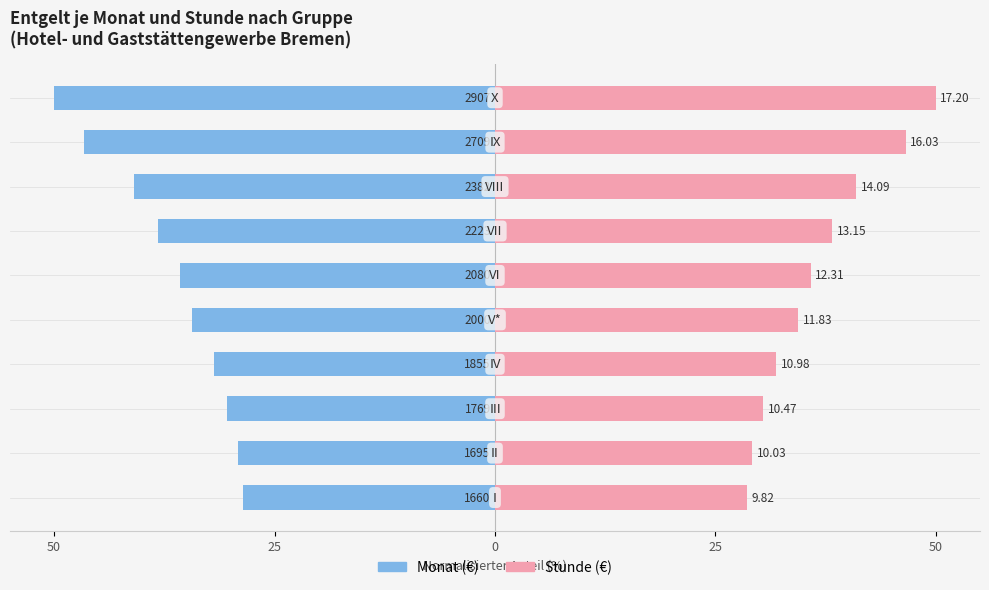

The Female series shows 48.5 at 0. True or false?

False